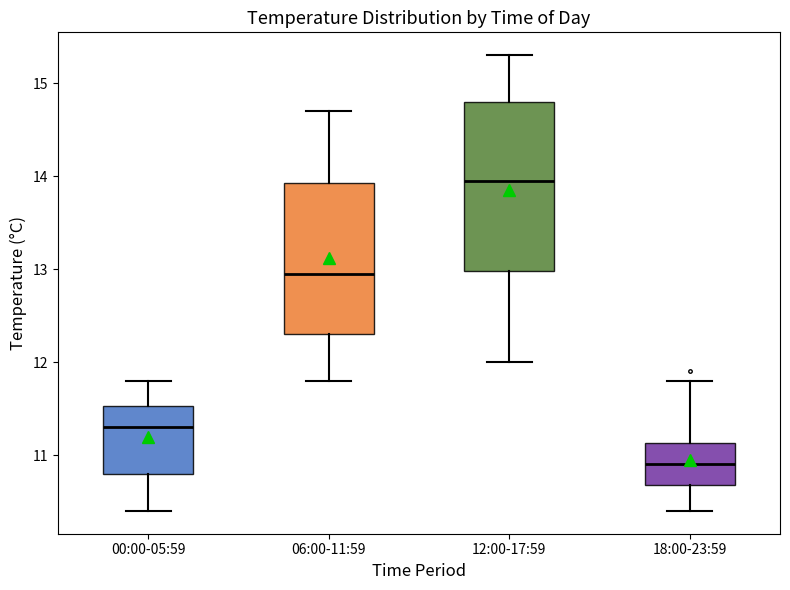

Which box's median line is the lowest?

18:00-23:59